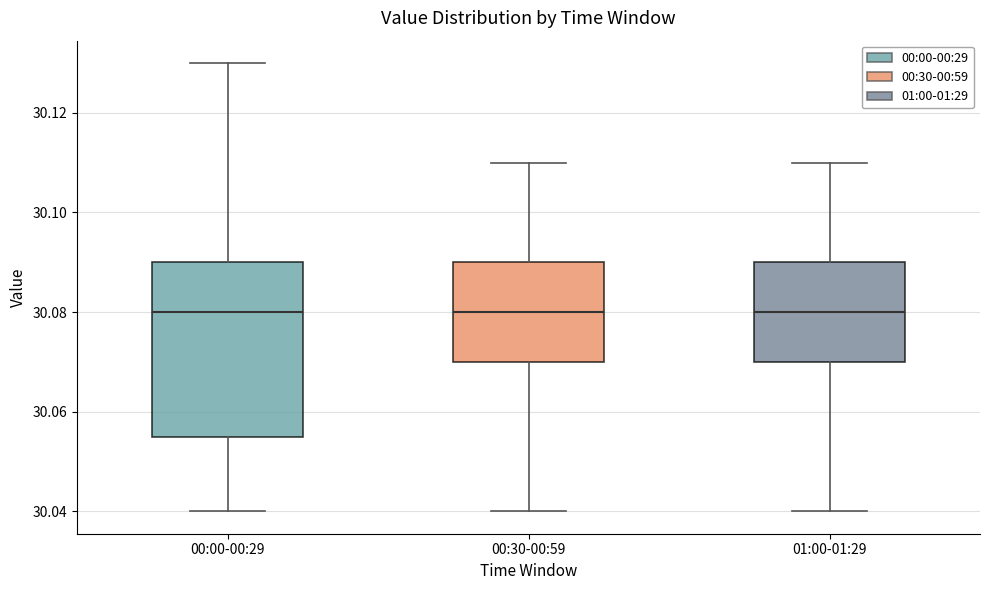

Reading left to right, transcribe this box plot: for each box, give where its median line is, the range the box spans, and where its two whiskers end, as read against the y-axis. The values are not printed on the chart, so give them approximately, as read against the axis.

00:00-00:29: median 30.080, box 30.056 to 30.090, whiskers 30.040 to 30.130
00:30-00:59: median 30.080, box 30.070 to 30.090, whiskers 30.040 to 30.110
01:00-01:29: median 30.080, box 30.070 to 30.090, whiskers 30.040 to 30.110